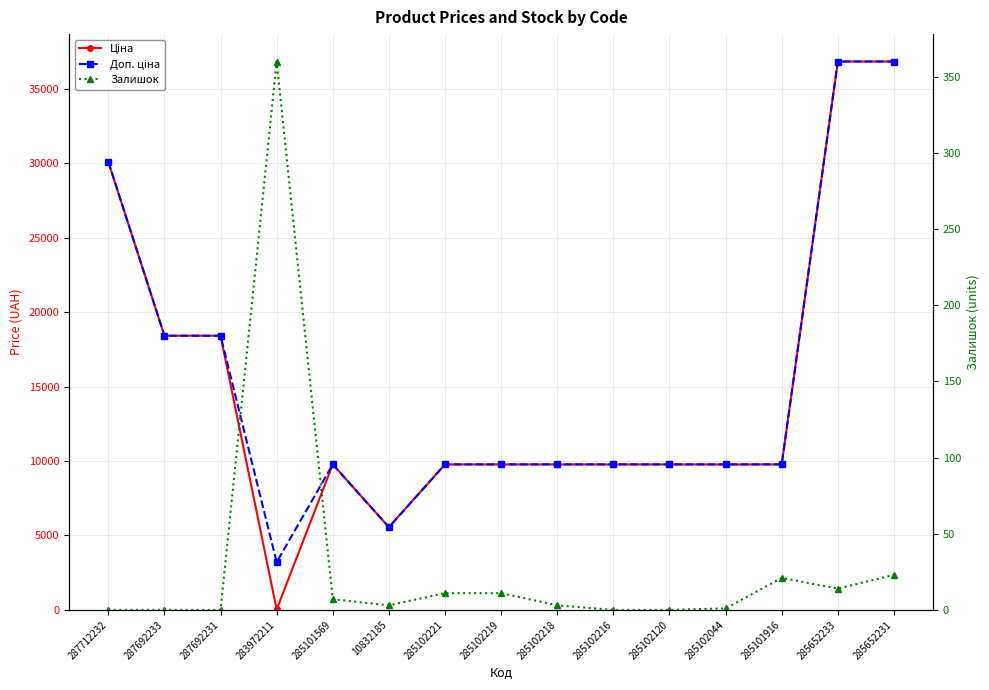

True or false: Залишок and Доп. ціна intersect in this chart.

False